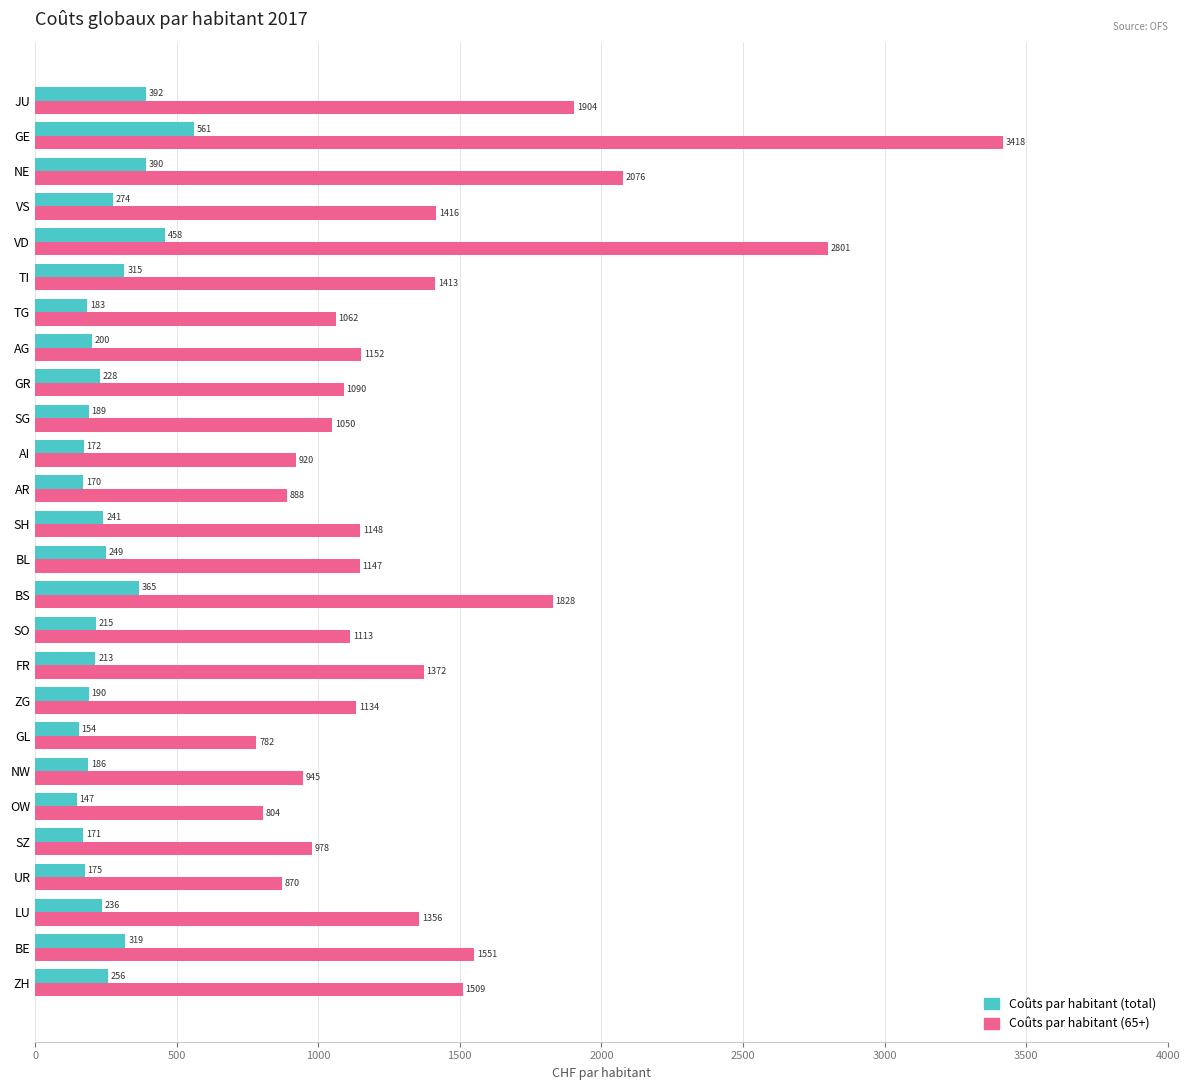

How many data points does each series have?

26